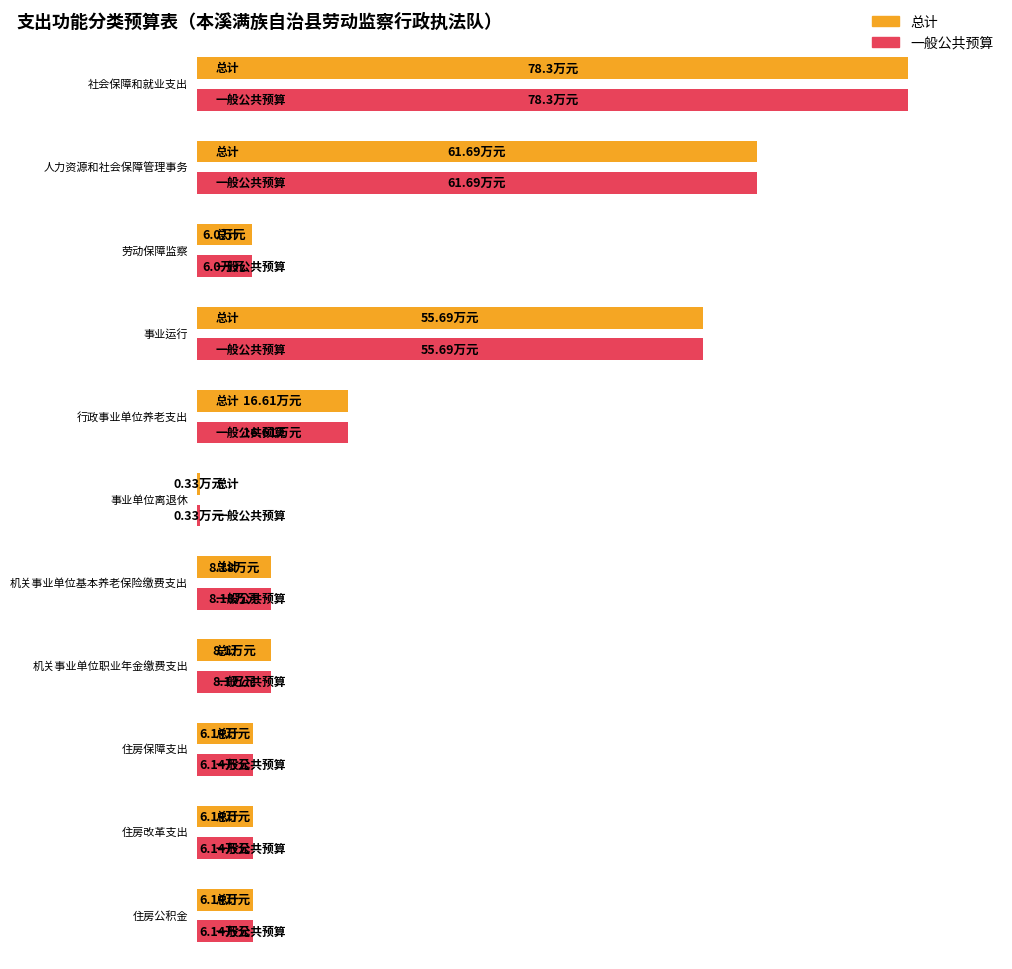

What is the lowest value of the 总计 series?

0.3